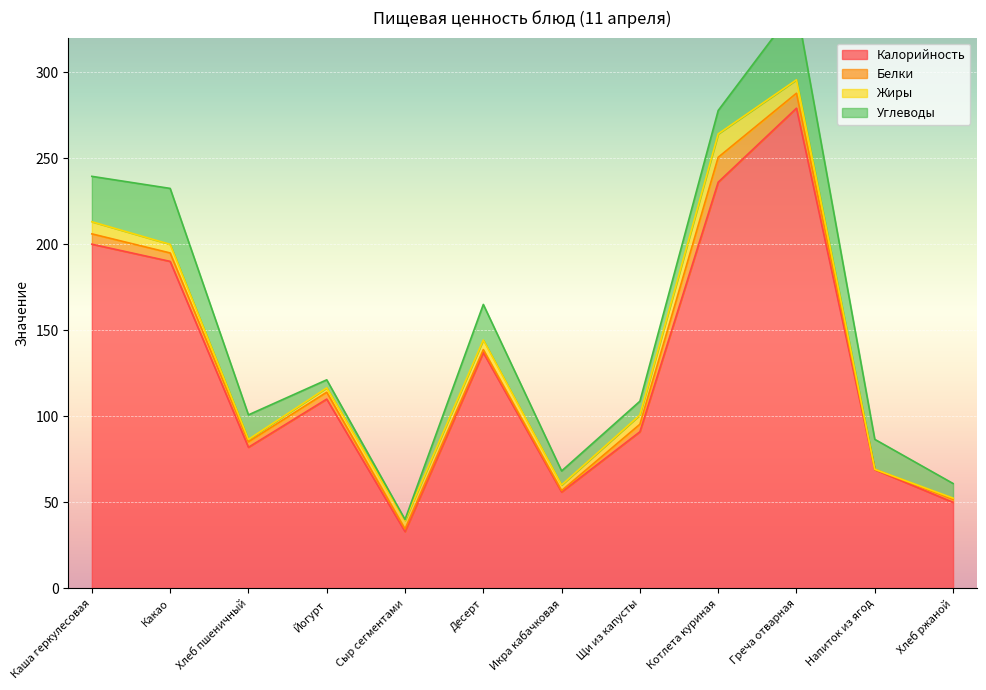

Does the chart display data point markers on the line(s)?

No